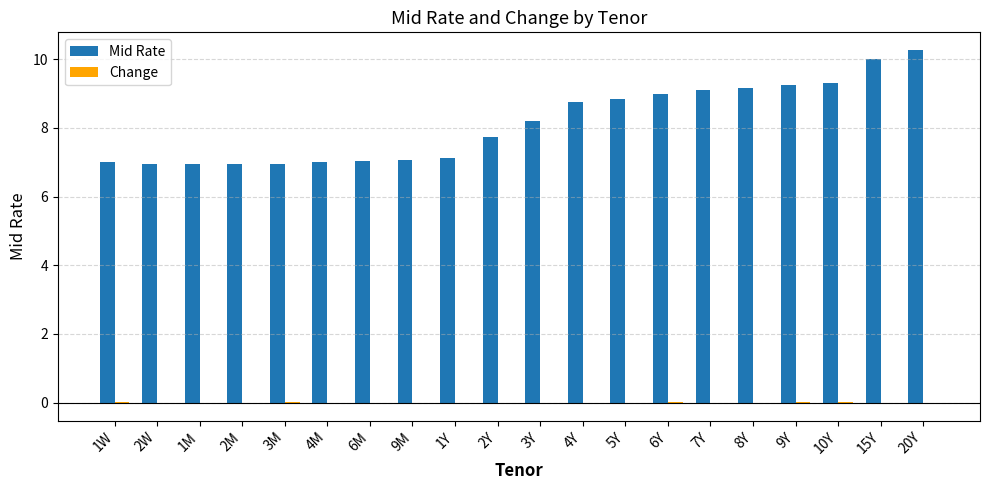

Which series has the widest spread of values?

Mid Rate